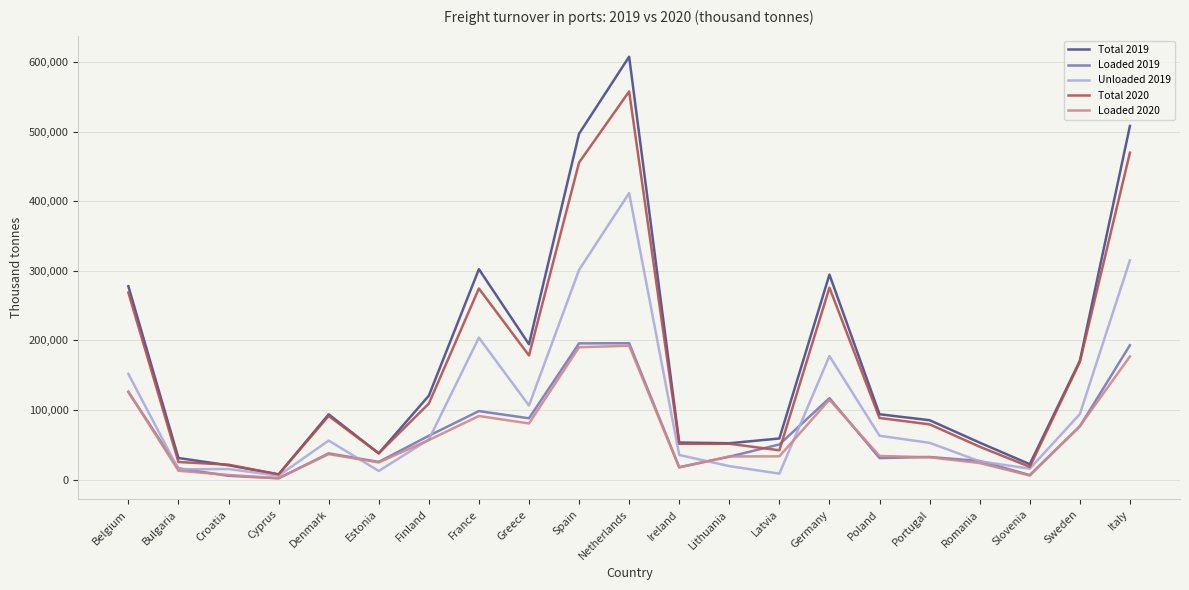

Which series has the largest range (max minus min)?

Total 2019